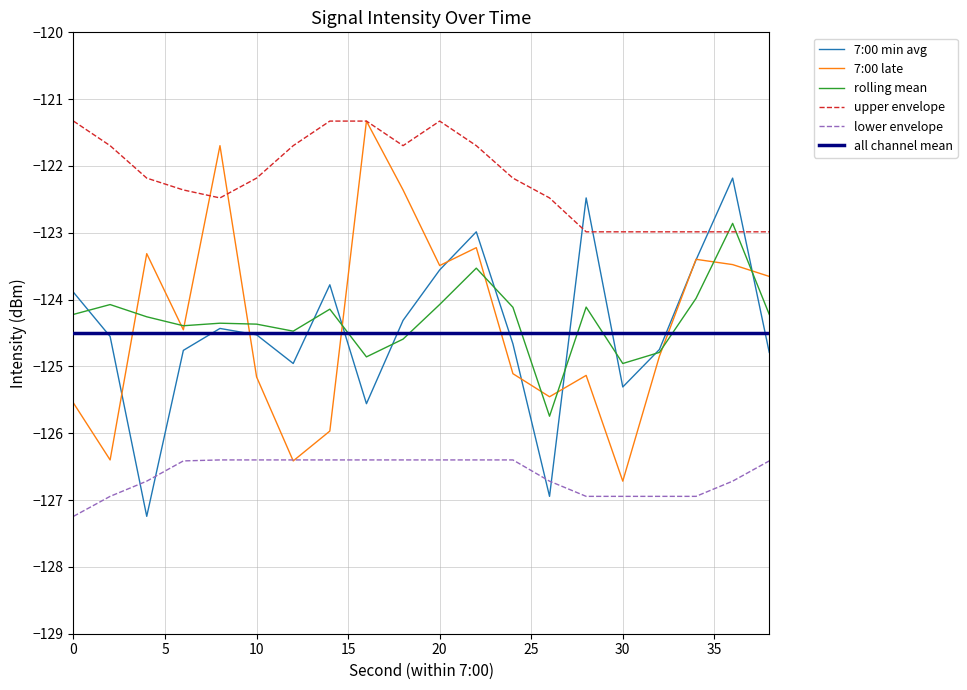

What is the minimum value for upper envelope?

-123.0